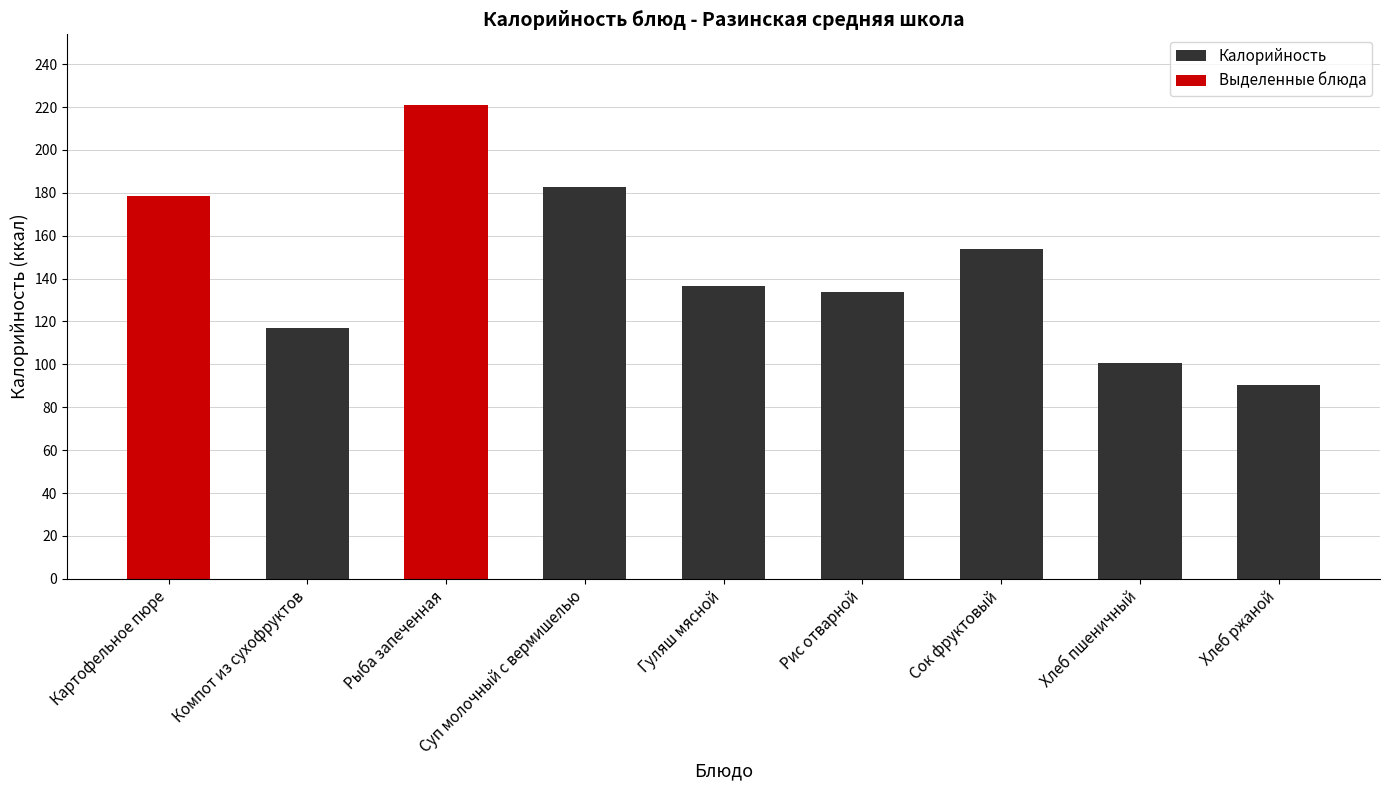

Is it true that the value at Рис отварной is 182.7?

False